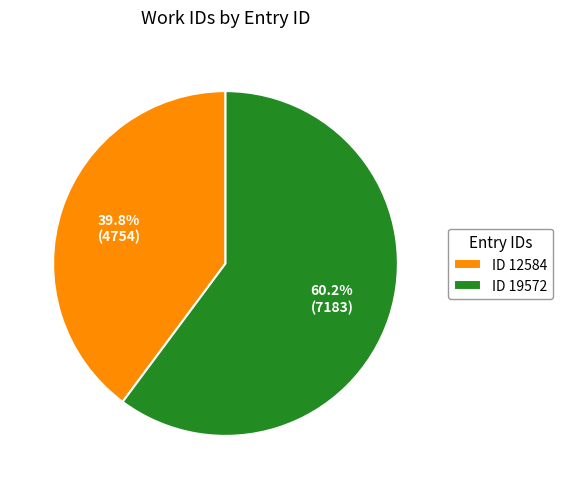

Does ID 19572 account for over 50% of the chart?

Yes